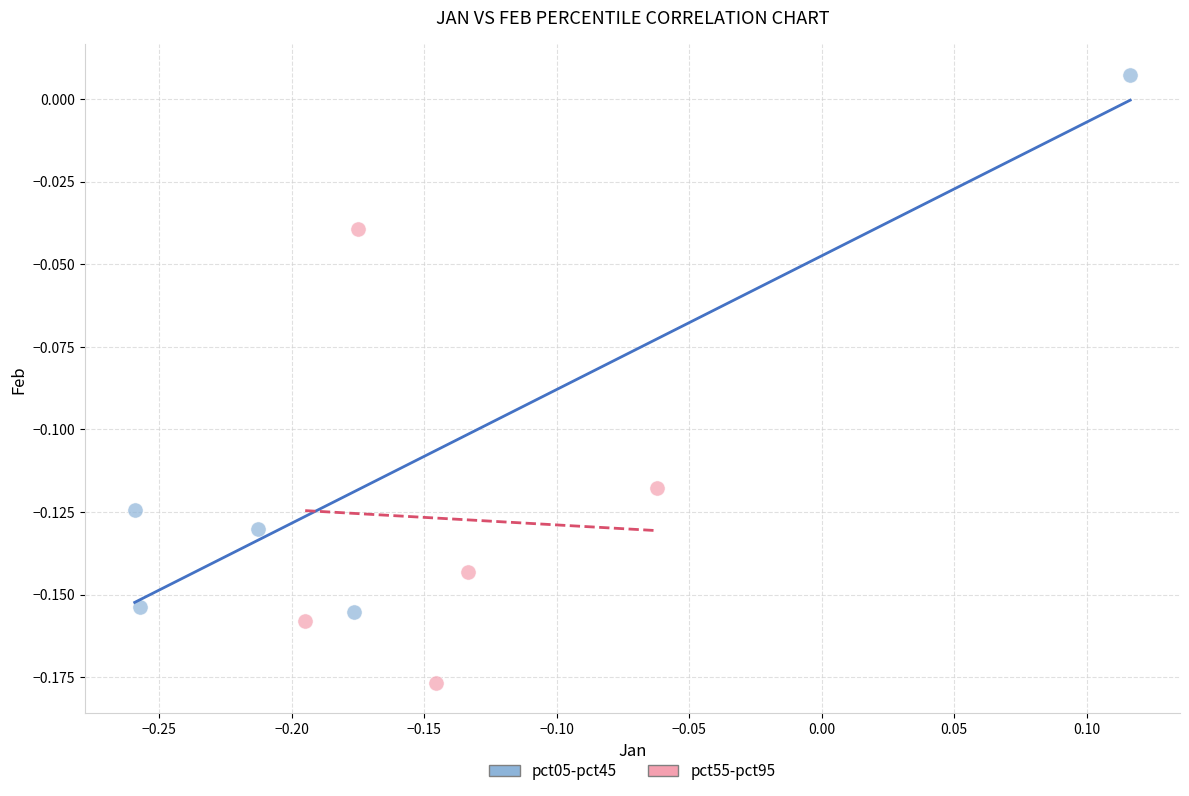

Which series contains the highest Y value?

pct05-pct45